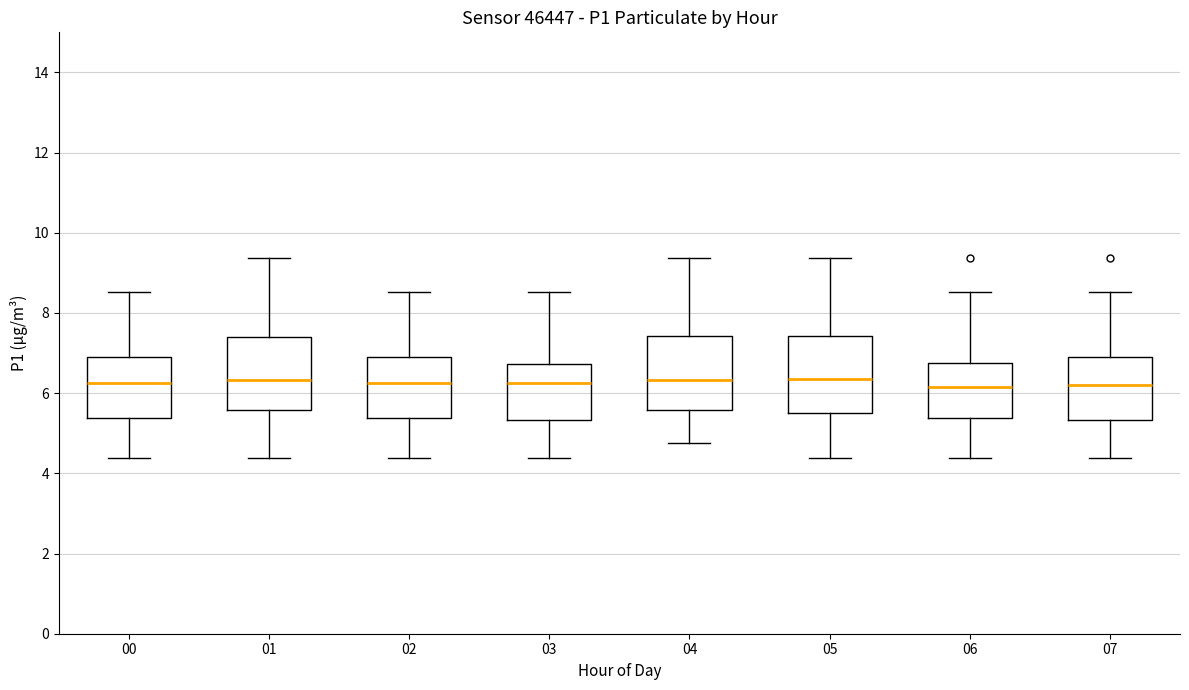

Reading left to right, read every box against the y-axis: the position of its median line, the range the box covers, and the ends of its whiskers. The values are not printed on the chart, so give them approximately, as read against the axis.

00: median 6.2, box 5.4 to 7.0, whiskers 4.4 to 8.6
01: median 6.4, box 5.6 to 7.4, whiskers 4.4 to 9.4
02: median 6.2, box 5.4 to 7.0, whiskers 4.4 to 8.6
03: median 6.2, box 5.4 to 6.8, whiskers 4.4 to 8.6
04: median 6.4, box 5.6 to 7.4, whiskers 4.8 to 9.4
05: median 6.4, box 5.6 to 7.4, whiskers 4.4 to 9.4
06: median 6.2, box 5.4 to 6.8, whiskers 4.4 to 8.6
07: median 6.2, box 5.4 to 7.0, whiskers 4.4 to 8.6